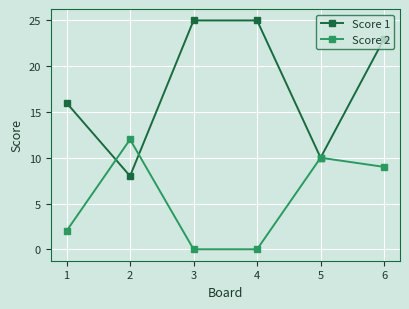

What are all the series names shown in the legend?

Score 1, Score 2